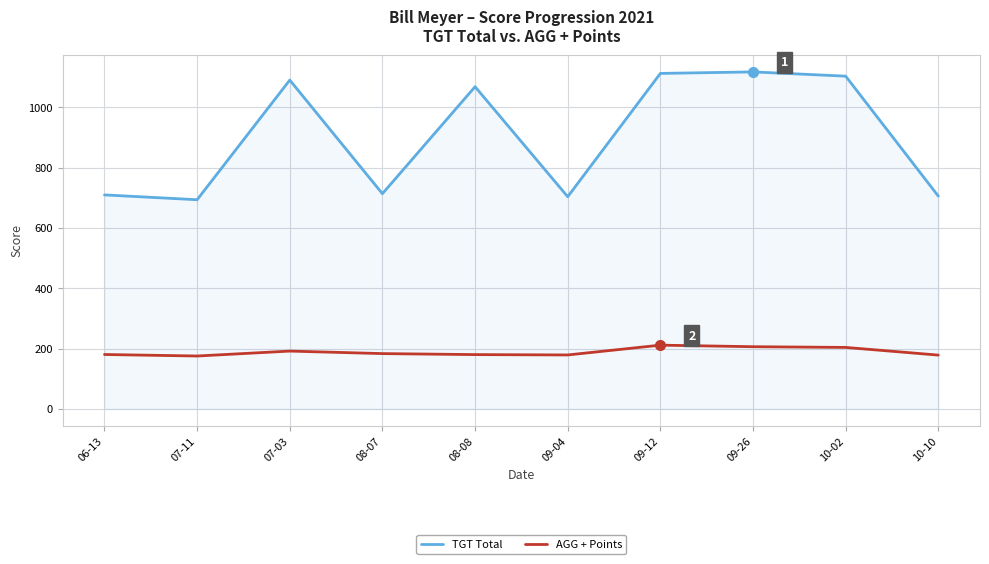

The value of AGG + Points at 08-08 is 54.0. True or false?

False